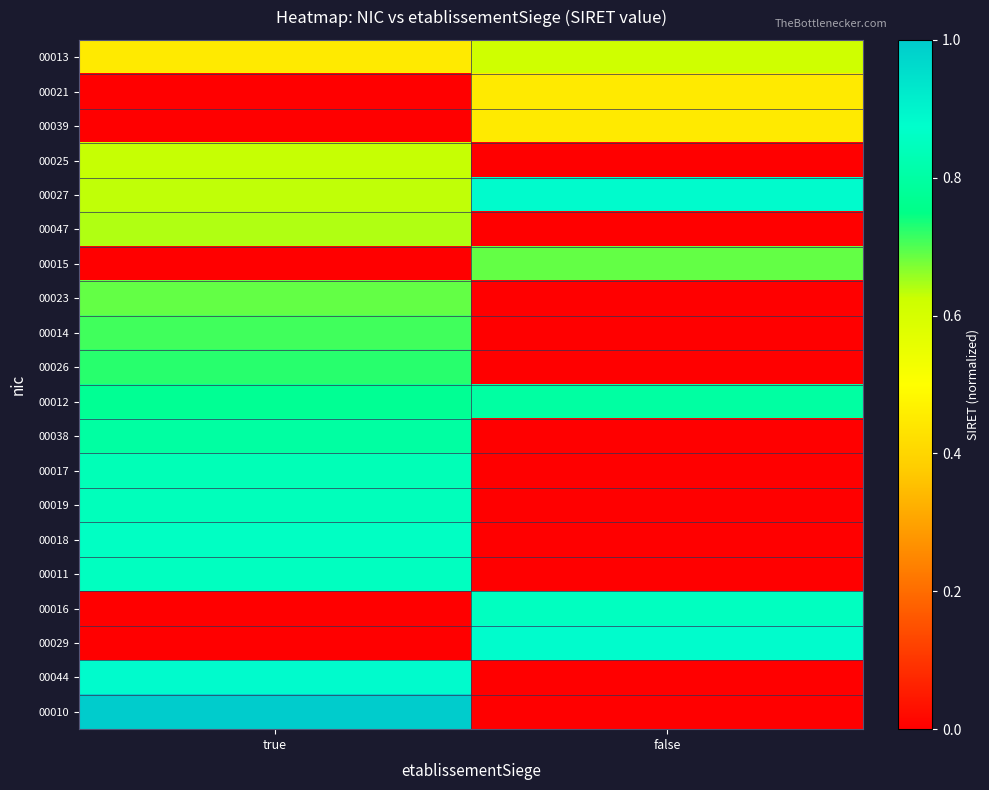

Reading right to left, list all the values displayed in this chart.

00013: false=0.6	true=0.5
00021: false=0.5	true=0.0
00039: false=0.5	true=0.0
00025: false=0.0	true=0.6
00027: false=0.9	true=0.6
00047: false=0.0	true=0.6
00015: false=0.7	true=0.0
00023: false=0.0	true=0.7
00014: false=0.0	true=0.7
00026: false=0.0	true=0.7
00012: false=0.8	true=0.8
00038: false=0.0	true=0.8
00017: false=0.0	true=0.8
00019: false=0.0	true=0.8
00018: false=0.0	true=0.9
00011: false=0.0	true=0.9
00016: false=0.9	true=0.0
00029: false=0.9	true=0.0
00044: false=0.0	true=0.9
00010: false=0.0	true=1.0